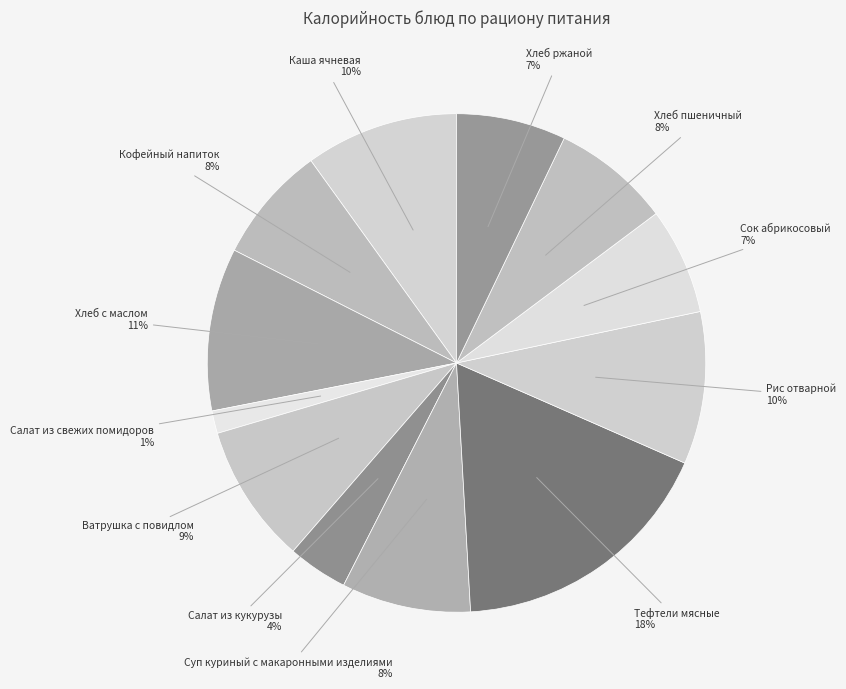

Which category has the smallest portion of the pie?

Салат из свежих помидоров